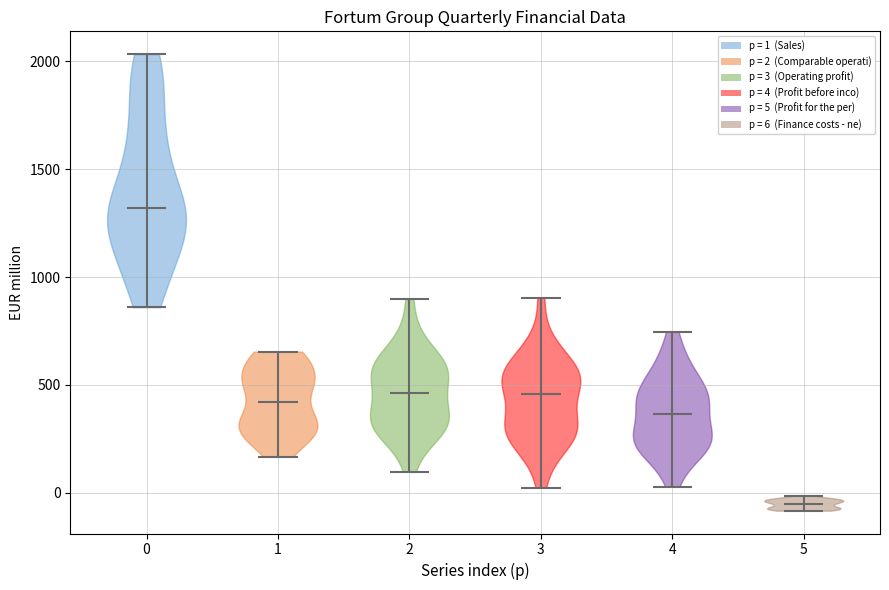

Which violin has the highest median line?

0